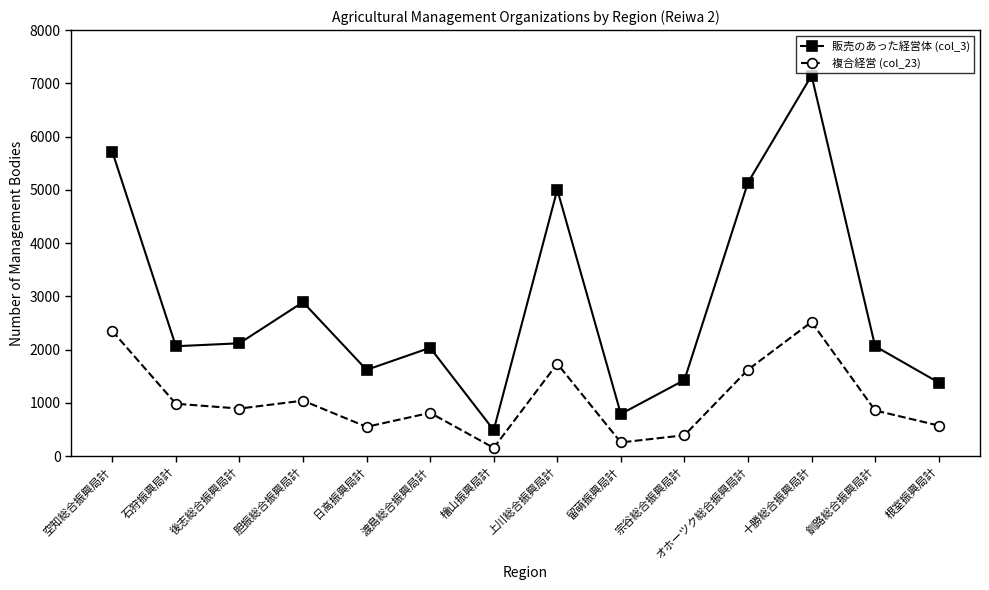

Rank the series by their maximum value, from lowest to highest.

複合経営 (col_23), 販売のあった経営体 (col_3)